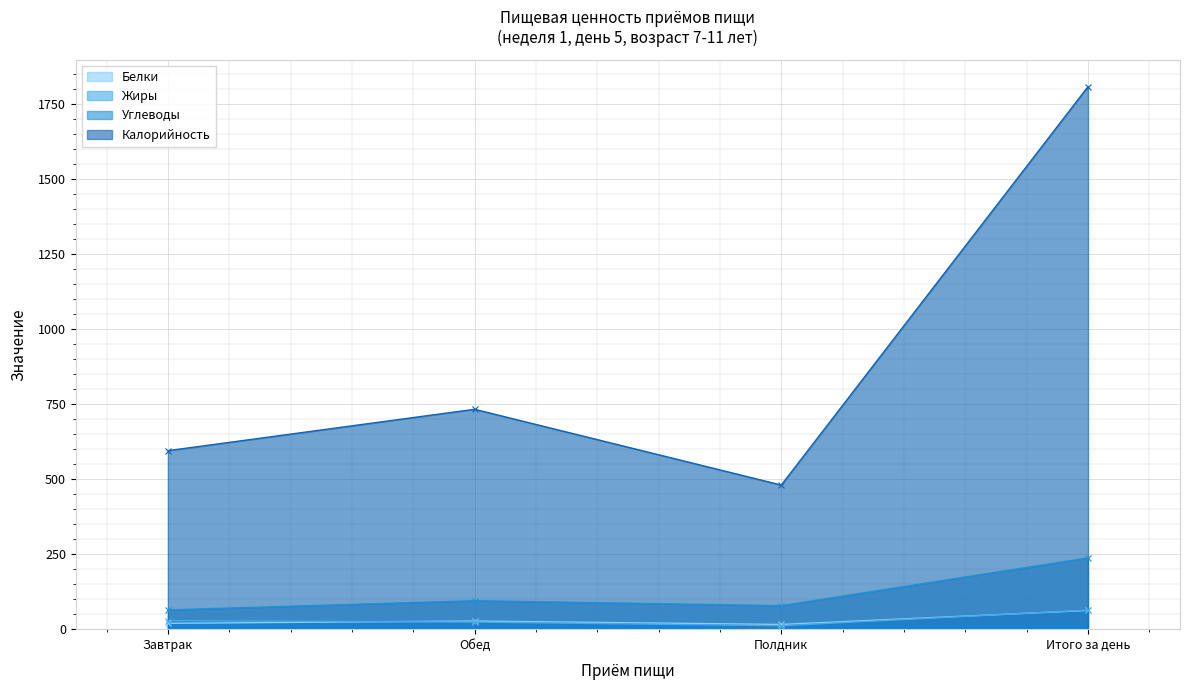

What is the difference between the Жиры values at Полдник and Итого за день?

52.0